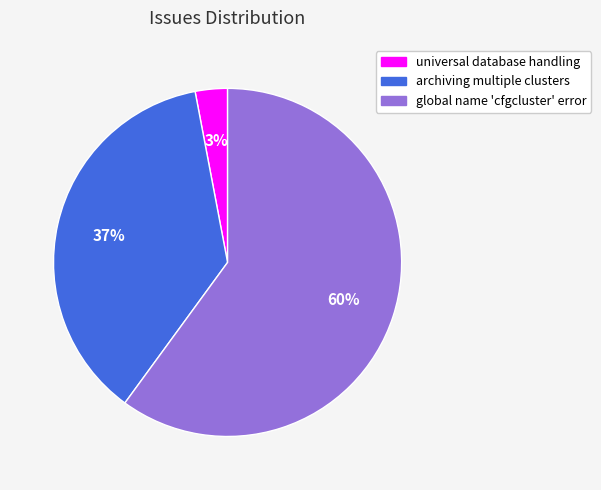

How many segments does this pie chart have?

3